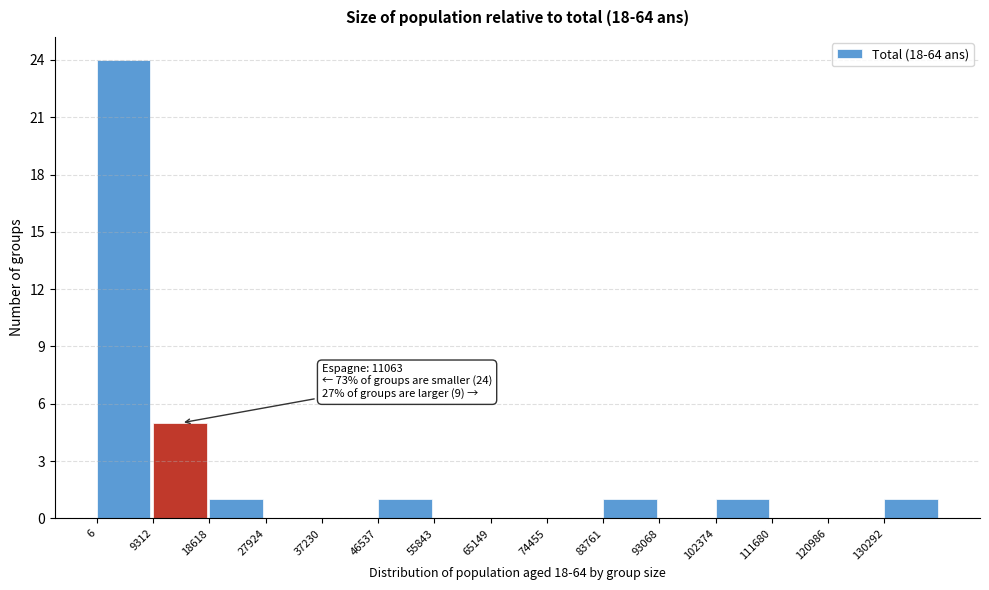

Over which range of the x-axis is the bar tallest?

0 to 9000